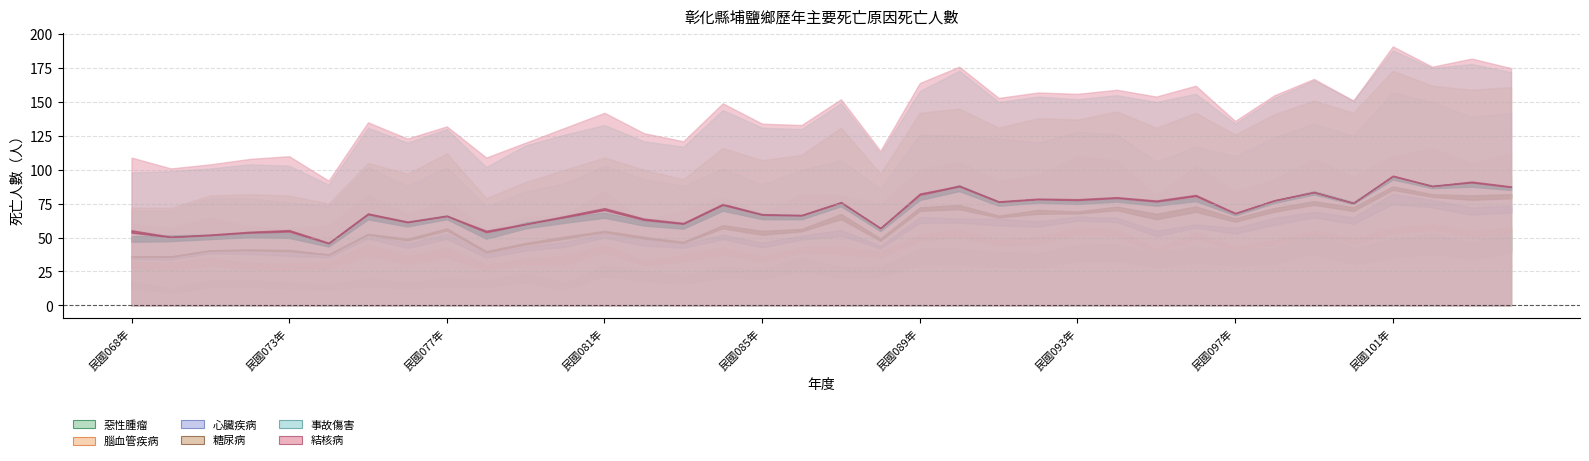

Reading right to left, extract all data points from this chart.

惡性腫瘤: 民國104年=94	民國103年=80	民國102年=91	民國101年=84	民國100年=73	民國099年=91	民國098年=73	民國097年=70	民國096年=75	民國095年=67	民國094年=78	民國093年=77	民國092年=66	民國091年=68	民國090年=72	民國089年=72	民國088年=49	民國087年=48	民國086年=61	民國085年=46	民國084年=48	民國083年=38	民國082年=43	民國081年=51	民國080年=28	民國079年=41	民國078年=32	民國077年=34	民國076年=29	民國075年=34	民國074年=27	民國073年=29	民國072年=32	民國071年=32	民國070年=22	民國068年=30
腦血管疾病: 民國104年=18	民國103年=25	民國102年=25	民國101年=26	民國100年=22	民國099年=17	民國098年=20	民國097年=14	民國096年=28	民國095年=14	民國094年=29	民國093年=33	民國092年=30	民國091年=24	民國090年=34	民國089年=28	民國088年=26	民國087年=33	民國086年=21	民國085年=22	民國084年=32	民國083年=32	民國082年=19	民國081年=33	民國080年=39	民國079年=24	民國078年=24	民國077年=44	民國076年=38	民國075年=48	民國074年=32	民國073年=28	民國072年=26	民國071年=33	民國070年=35	民國068年=30
心臟疾病: 民國104年=30	民國103年=34	民國102年=34	民國101年=47	民國100年=30	民國099年=26	民國098年=31	民國097年=26	民國096年=14	民國095年=25	民國094年=19	民國093年=18	民國092年=24	民國091年=31	民國090年=19	民國089年=26	民國088年=11	民國087年=26	民國086年=18	民國085年=21	民國084年=21	民國083年=18	民國082年=31	民國081年=19	民國080年=23	民國079年=19	民國078年=17	民國077年=24	民國076年=21	民國075年=20	民國074年=14	民國073年=19	民國072年=21	民國071年=14	民國070年=13	民國068年=10
糖尿病: 民國104年=19	民國103年=20	民國102年=12	民國101年=16	民國100年=17	民國099年=17	民國098年=17	民國097年=16	民國096年=25	民國095年=25	民國094年=17	民國093年=9	民國092年=18	民國091年=8	民國090年=20	民國089年=16	民國088年=11	民國087年=24	民國086年=11	民國085年=18	民國084年=15	民國083年=5	民國082年=7	民國081年=6	民國080年=10	民國079年=7	民國078年=6	民國077年=10	民國076年=9	民國075年=3	民國074年=2	民國073年=5	民國072年=3	民國071年=2	民國070年=2	民國068年=2
事故傷害: 民國104年=11	民國103年=19	民國102年=13	民國101年=15	民國100年=9	民國099年=15	民國098年=12	民國097年=8	民國096年=14	民國095年=19	民國094年=12	民國093年=15	民國092年=16	民國091年=19	民國090年=28	民國089年=16	民國088年=15	民國087年=18	民國086年=19	民國085年=24	民國084年=28	民國083年=24	民國082年=21	民國081年=24	民國080年=26	民國079年=27	民國078年=23	民國077年=18	民國076年=23	民國075年=26	民國074年=14	民國073年=22	民國072年=22	民國071年=20	民國070年=27	民國068年=26
結核病: 民國104年=3	民國103年=4	民國102年=1	民國101年=3	民國100年=0	民國099年=1	民國098年=2	民國097年=2	民國096年=6	民國095年=4	民國094年=4	民國093年=4	民國092年=3	民國091年=3	民國090年=3	民國089年=6	民國088年=2	民國087年=3	民國086年=3	民國085年=3	民國084年=5	民國083年=4	民國082年=6	民國081年=9	民國080年=5	民國079年=2	民國078年=7	民國077年=2	民國076年=3	民國075年=4	民國074年=3	民國073年=7	民國072年=4	民國071年=3	民國070年=2	民國068年=11